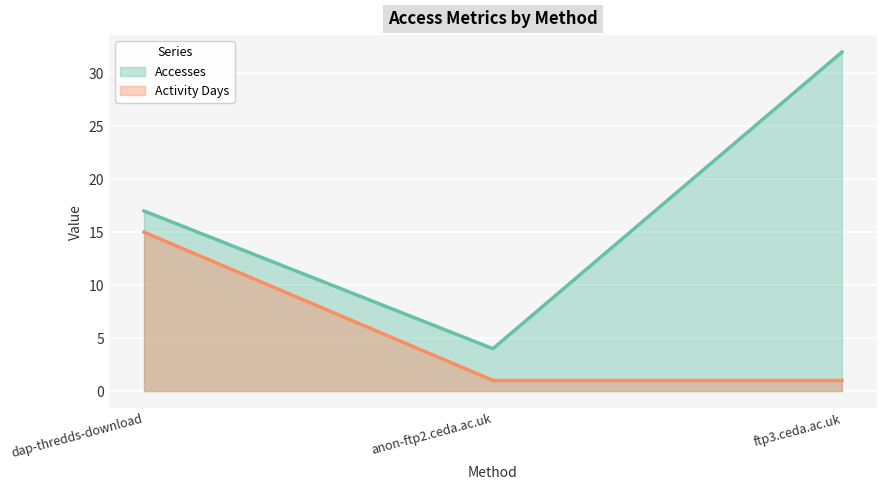

At which label is Activity Days closest to 8?

dap-thredds-download